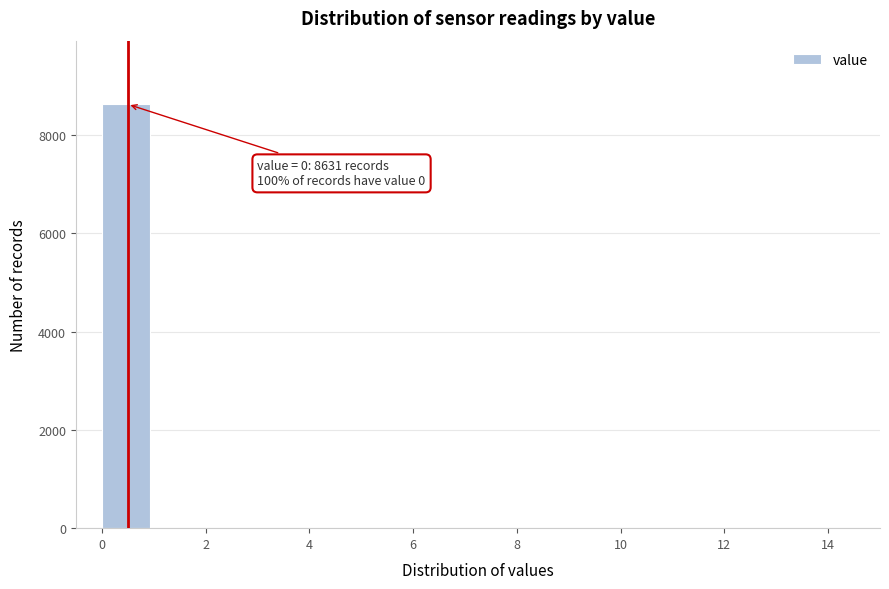

Which range on the x-axis has the tallest bar?

0 to 1